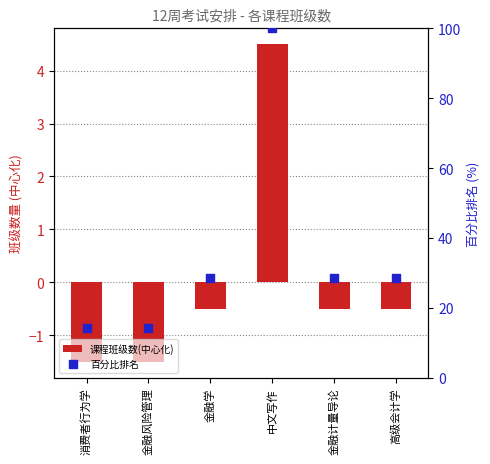

What are all the series names shown in the legend?

课程班级数(中心化), 百分比排名